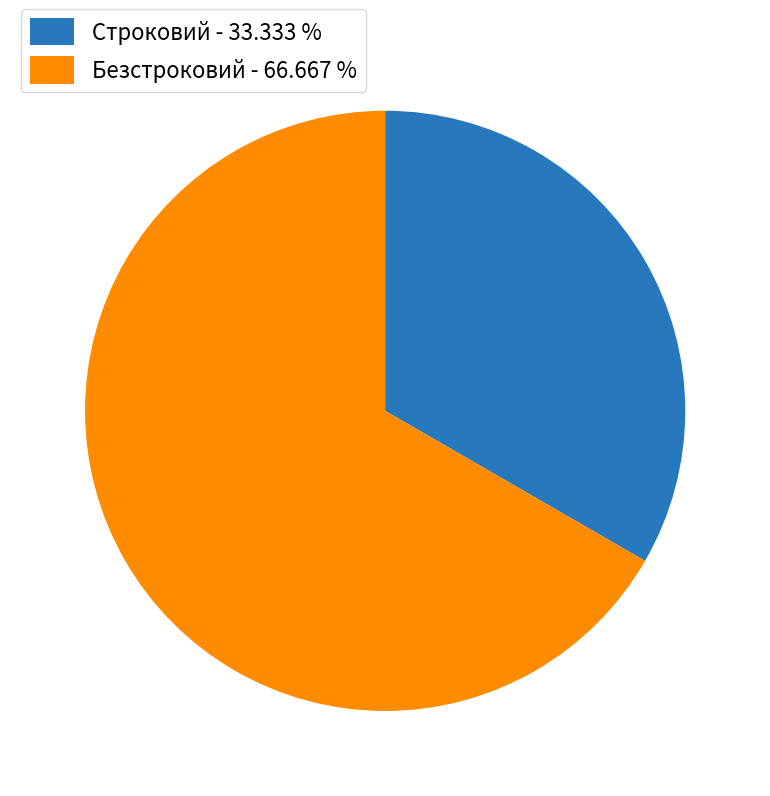

Which category has the smallest portion of the pie?

Строковий